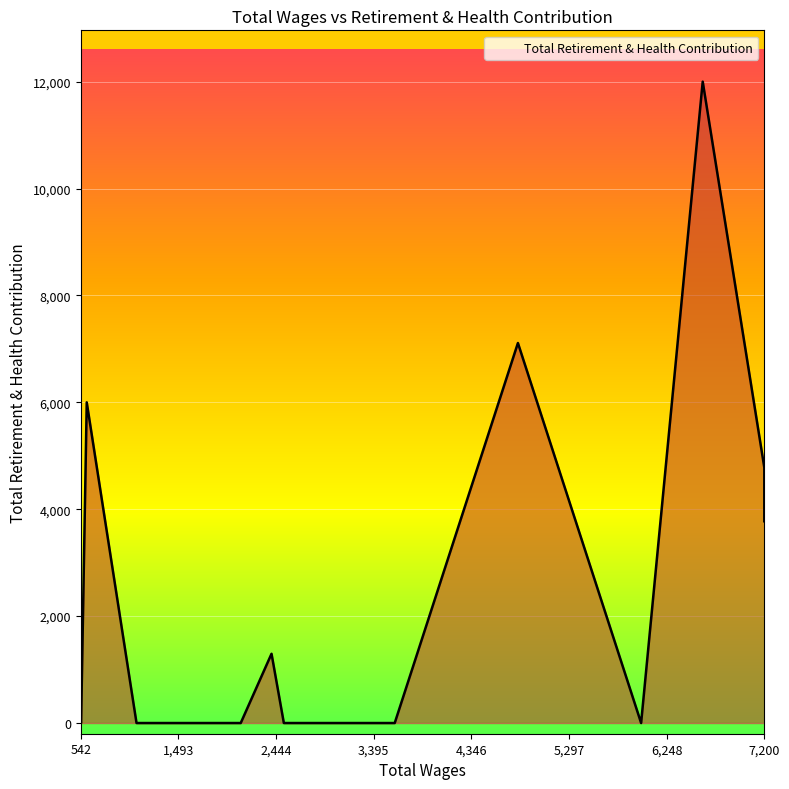

What is the difference between the maximum and second lowest values?

12000